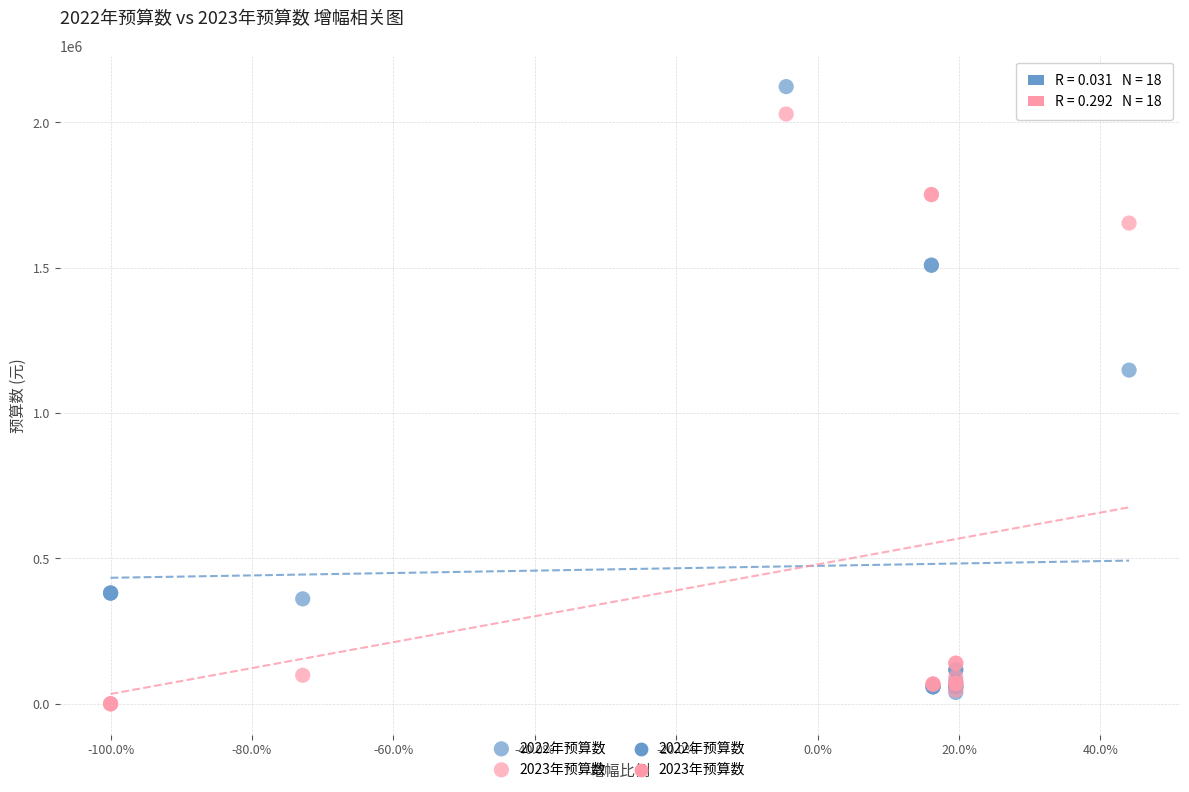

Which series reaches the minimum Y coordinate?

2023年预算数